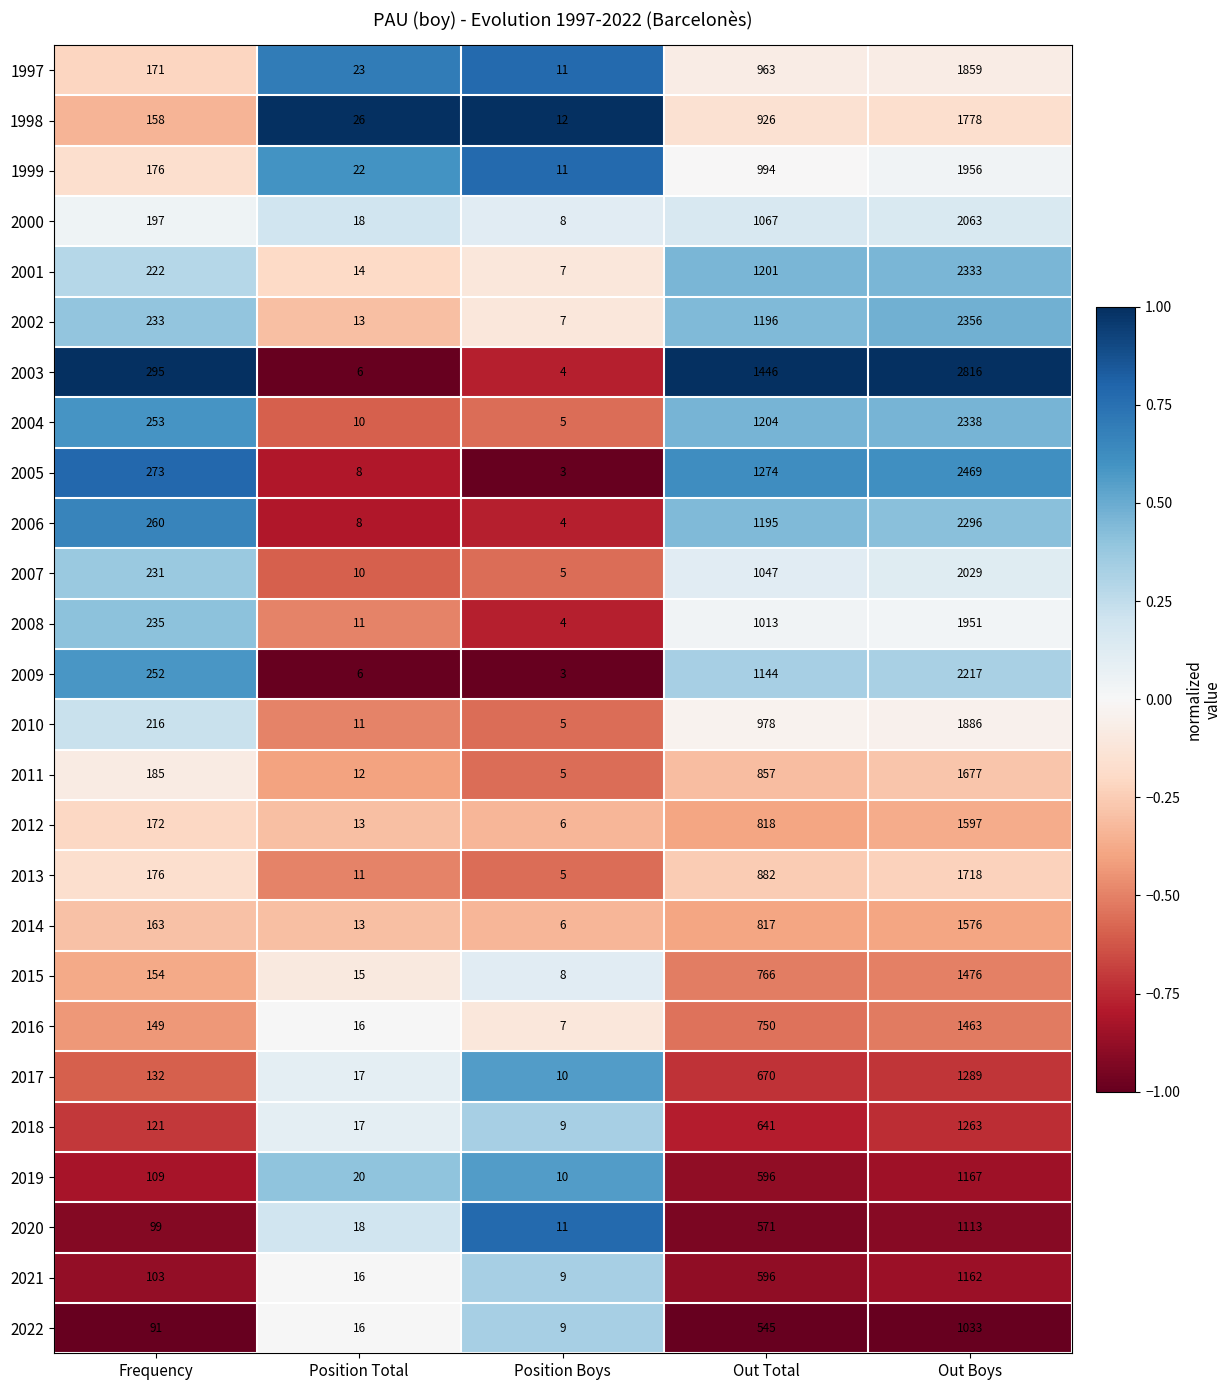

What is the average value of the 2011 series?

547